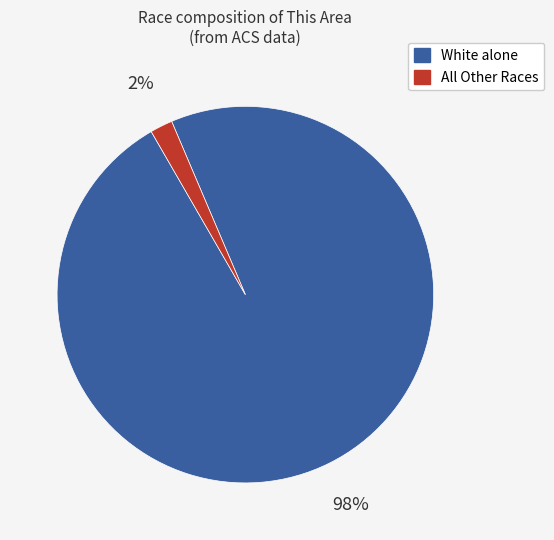

Count the number of slices in the pie.

2